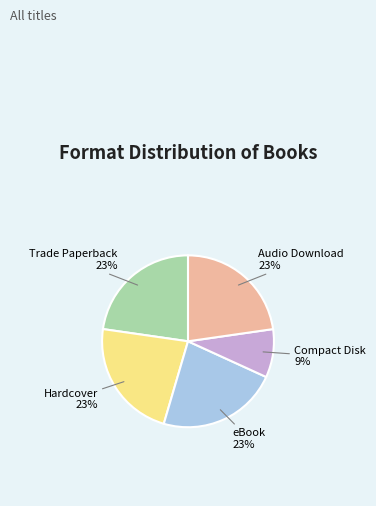

Is there a majority slice in this chart?

No